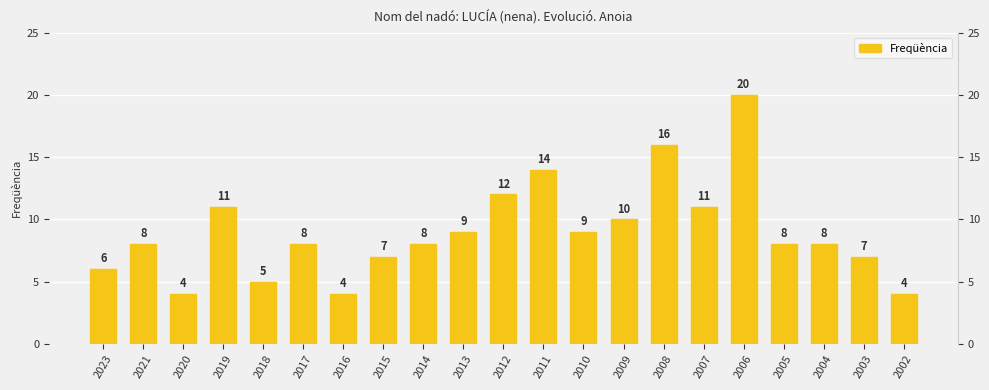

What is the smallest value displayed?

4